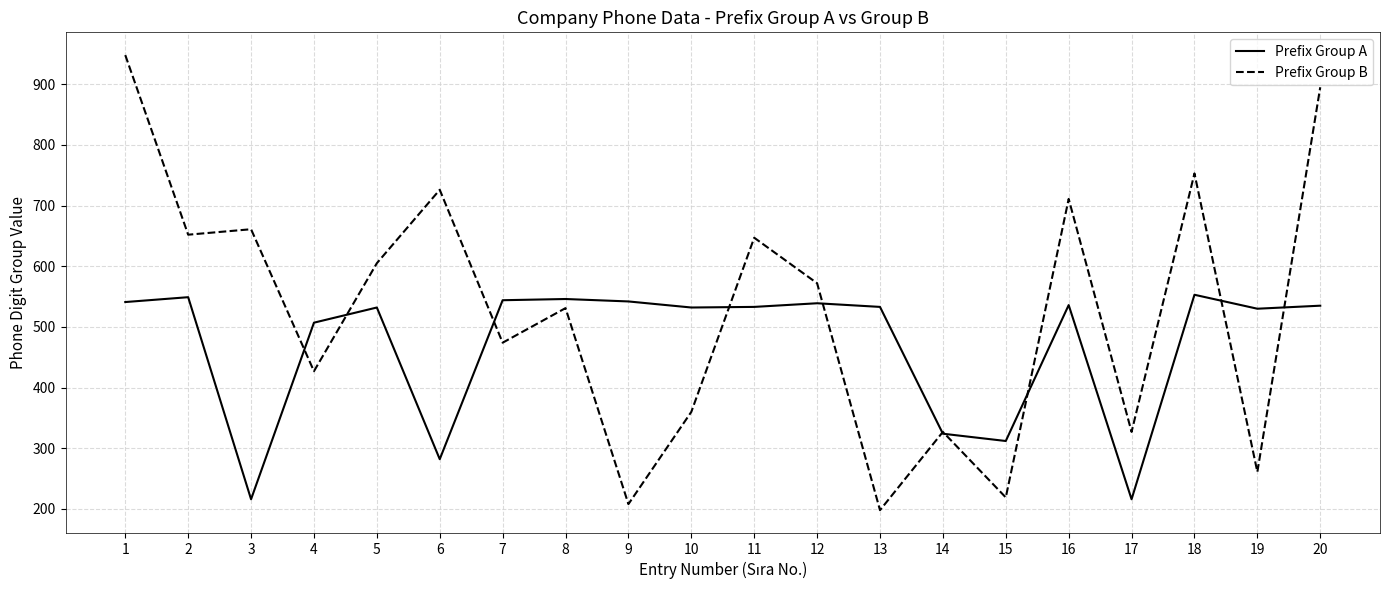

At 10, list the series in order from largest to smallest.

Prefix Group A, Prefix Group B